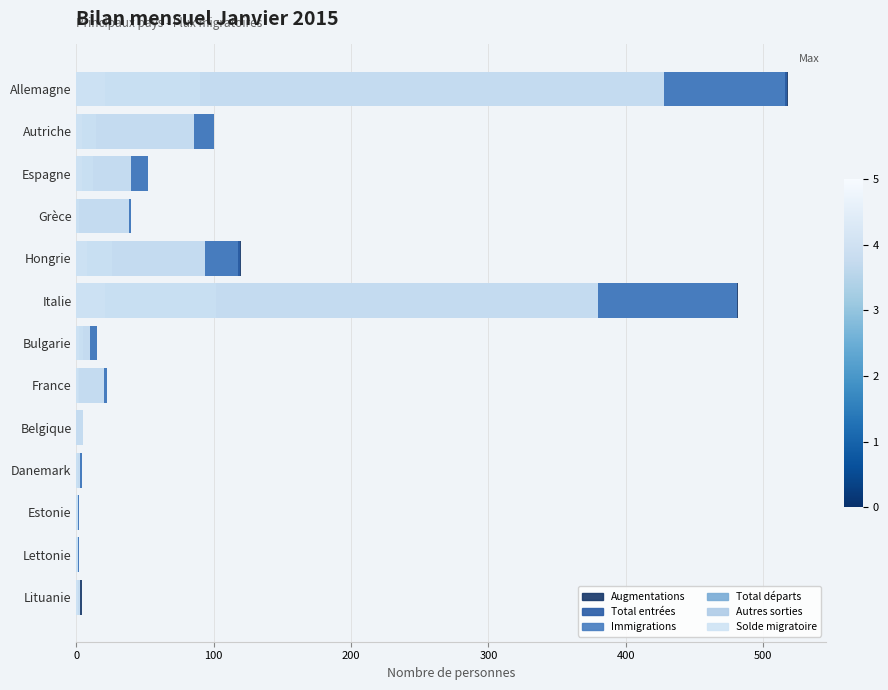

What is the value of the Augmentations bar at the 13th from the left?

4